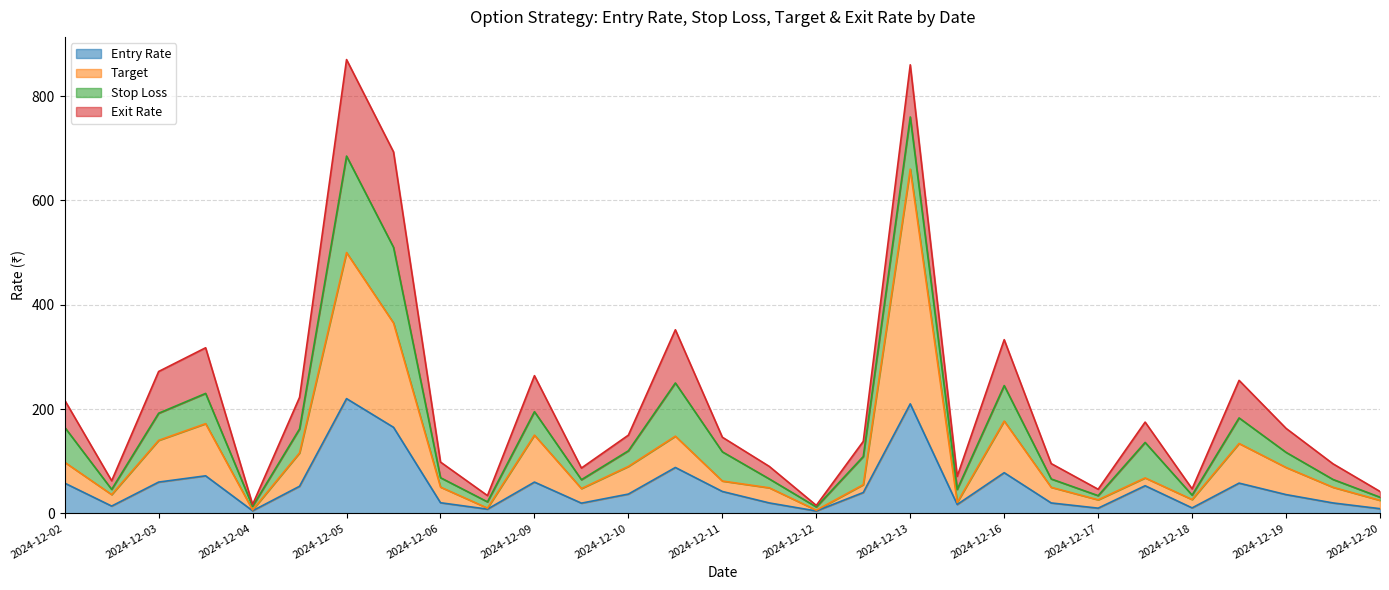

What is the total value across all series at 2024-12-11?

146.0